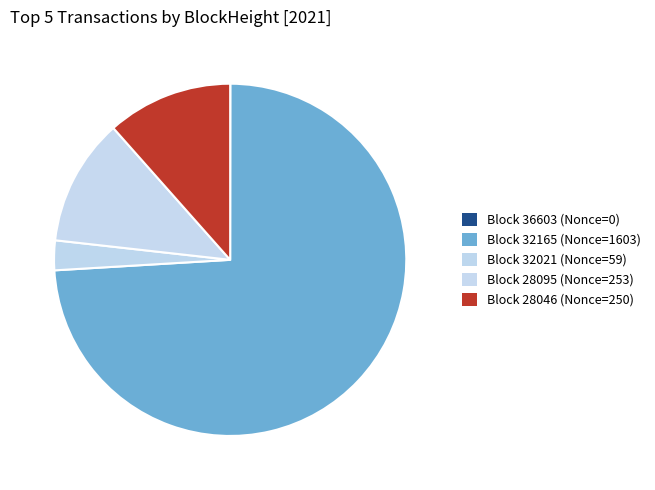

Which category has the biggest portion of the pie?

32165